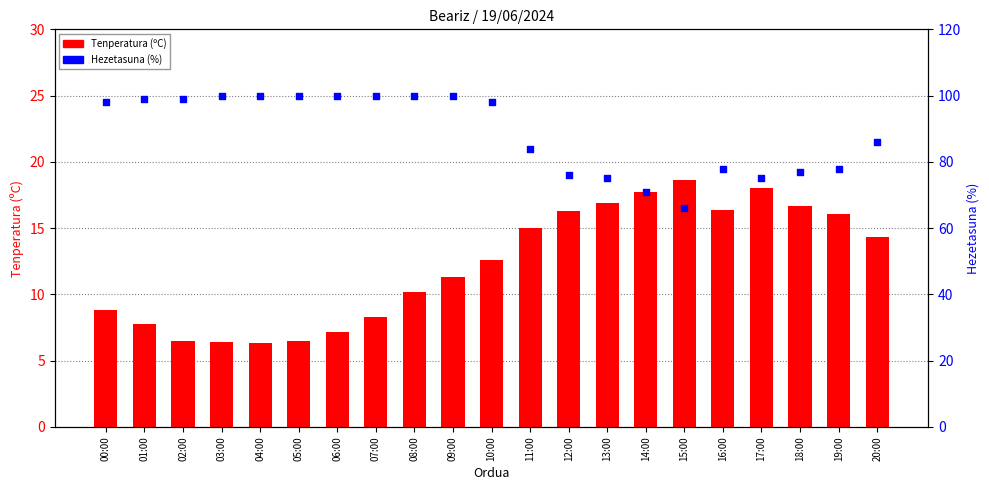

Which series reaches the minimum Y coordinate?

Tenperatura (ºC)